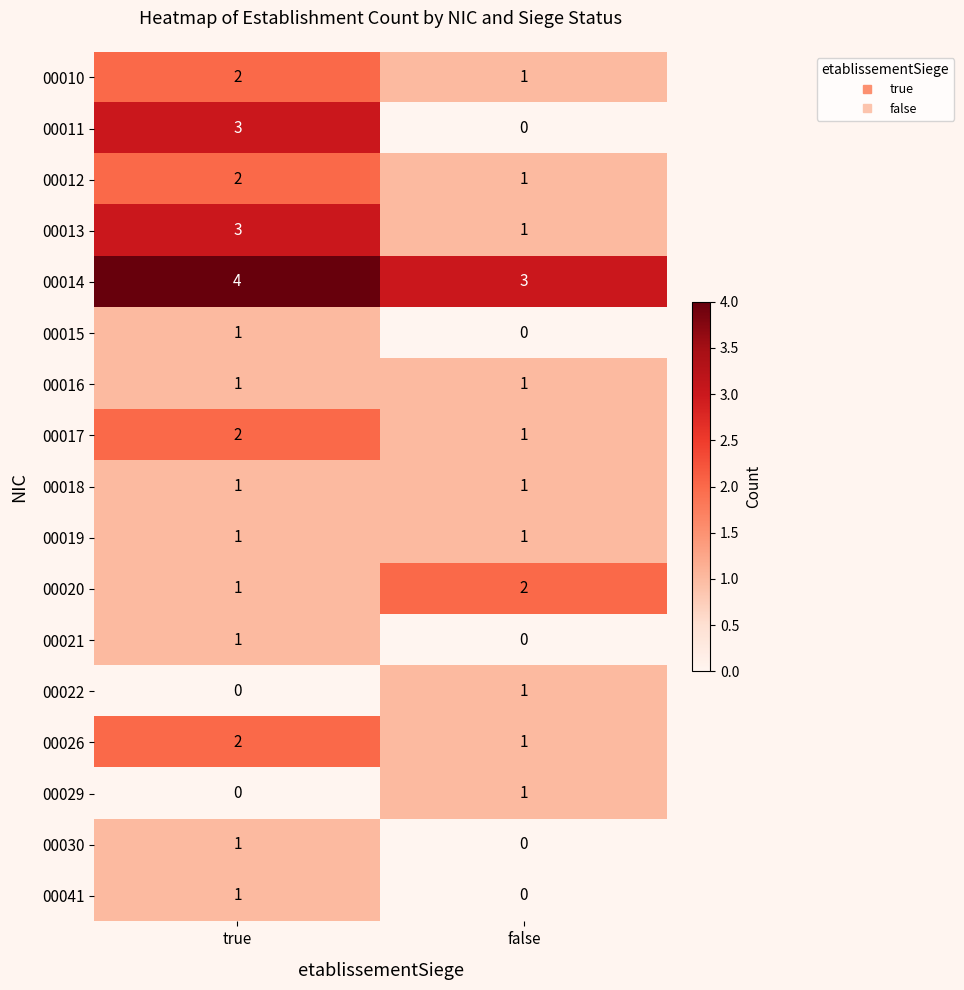

Which series changed the most between true and false?

00011